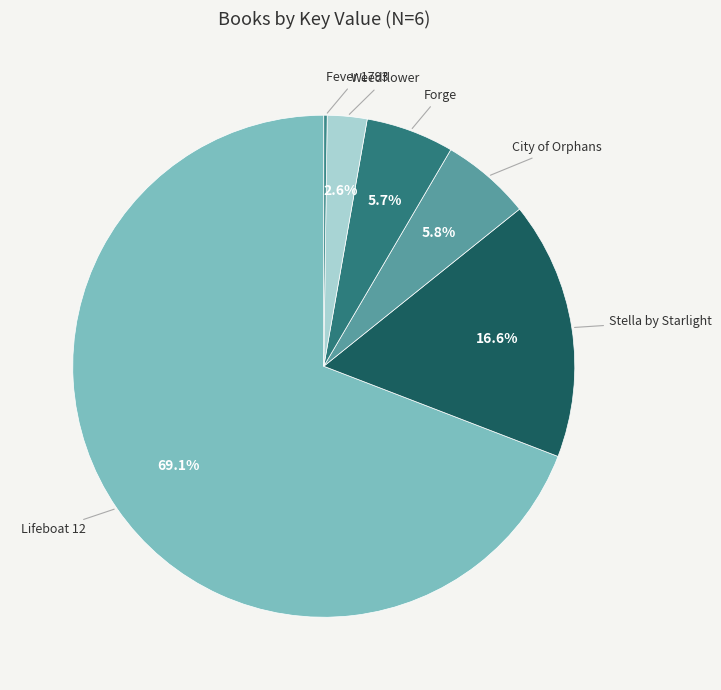

What portion of the pie excludes Stella by Starlight?

83.4%